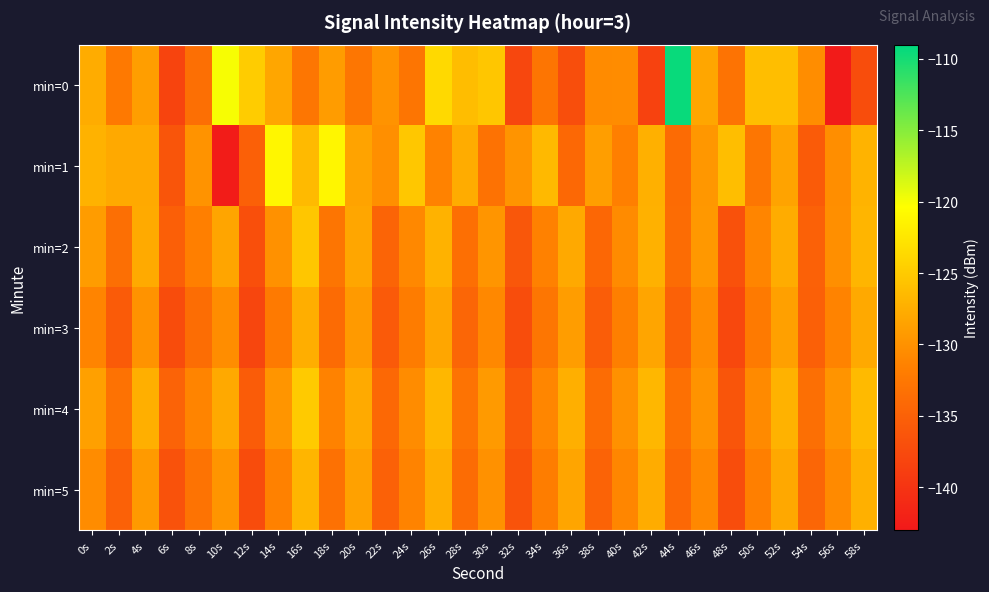

Rank the series by their maximum value, from highest to lowest.

min=0, min=1, min=4, min=2, min=5, min=3